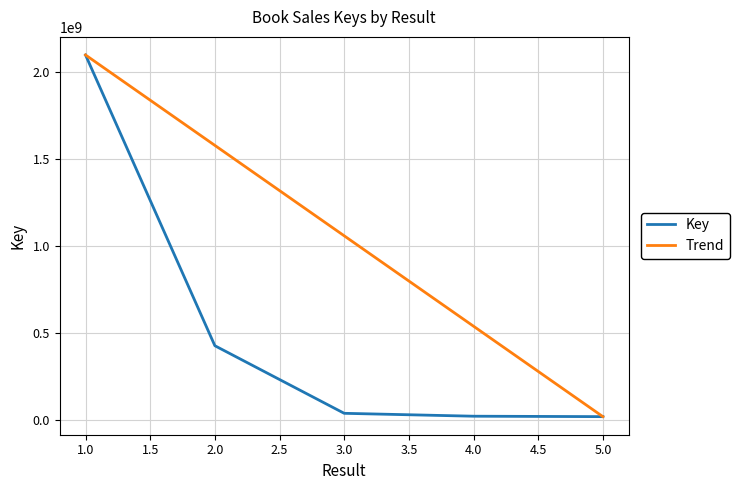

What is the maximum value for Key?

2099420816